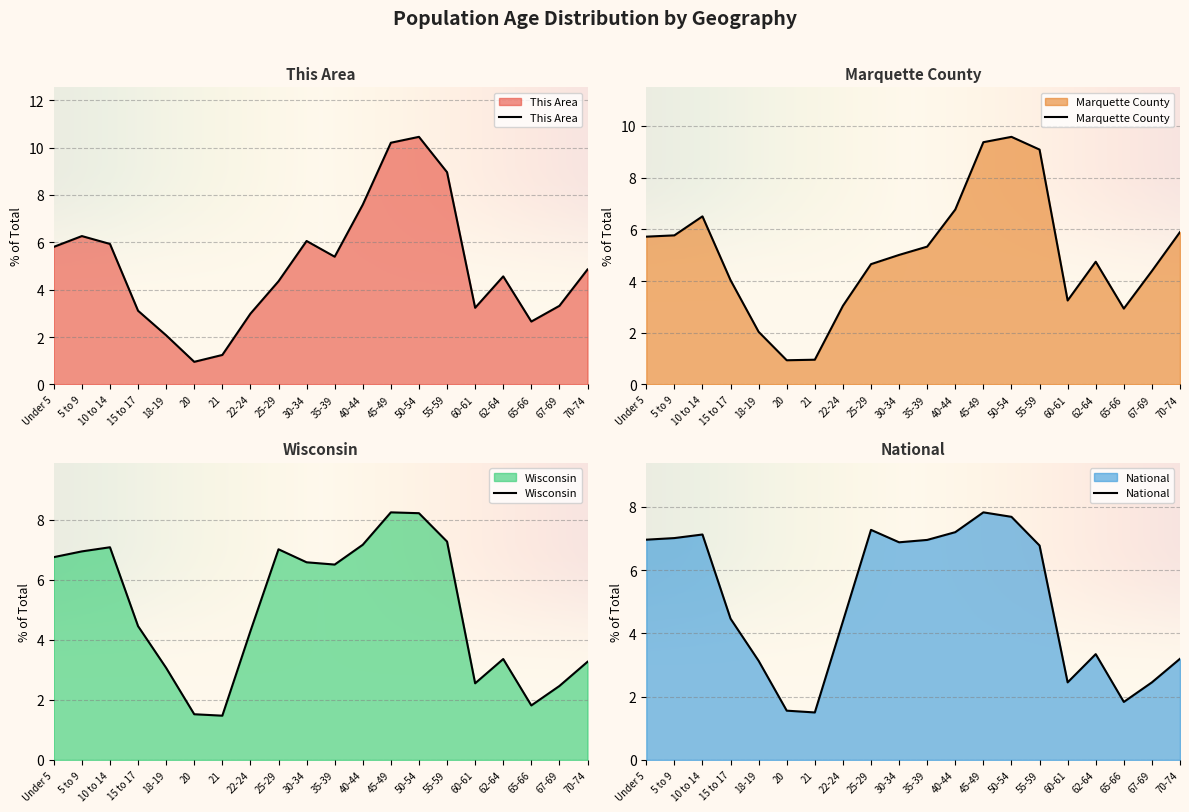

What position from the left is 5 to 9?

2